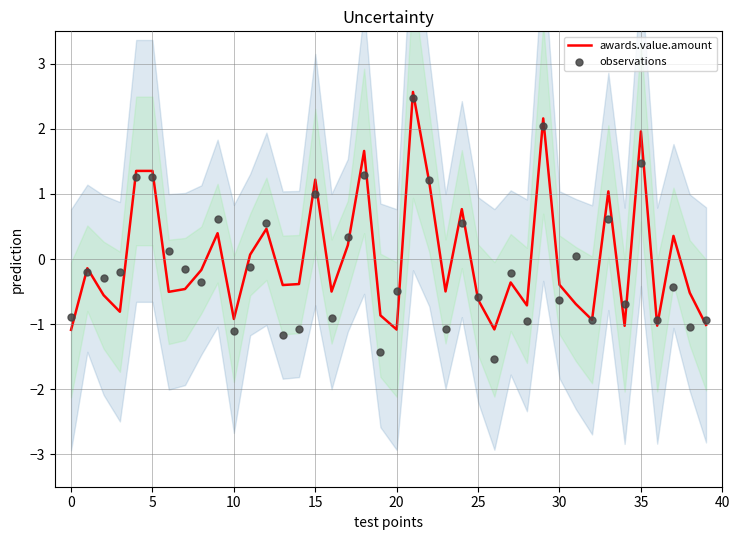

At how many categories does at least one series exceed -1?

39